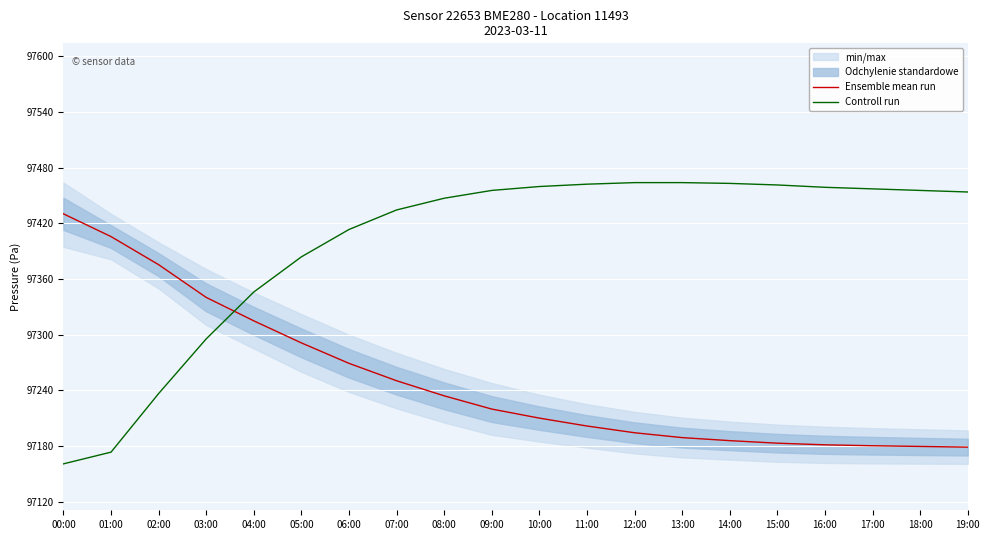

Is it true that Ensemble mean run equals 169657.3 at 13:00?

False